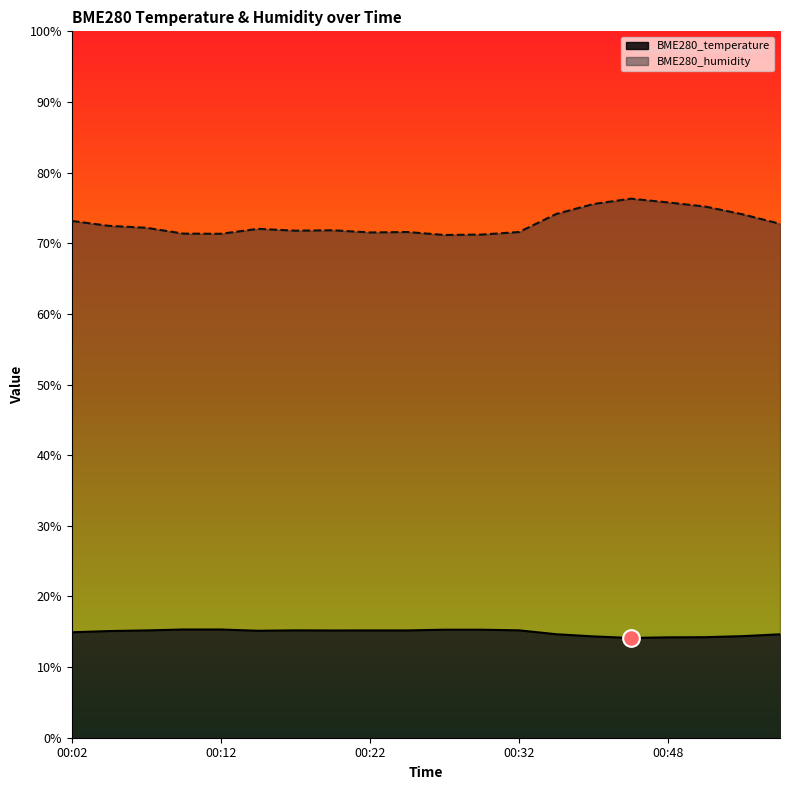

List the series in order of their peak value, lowest first.

BME280_temperature, BME280_humidity